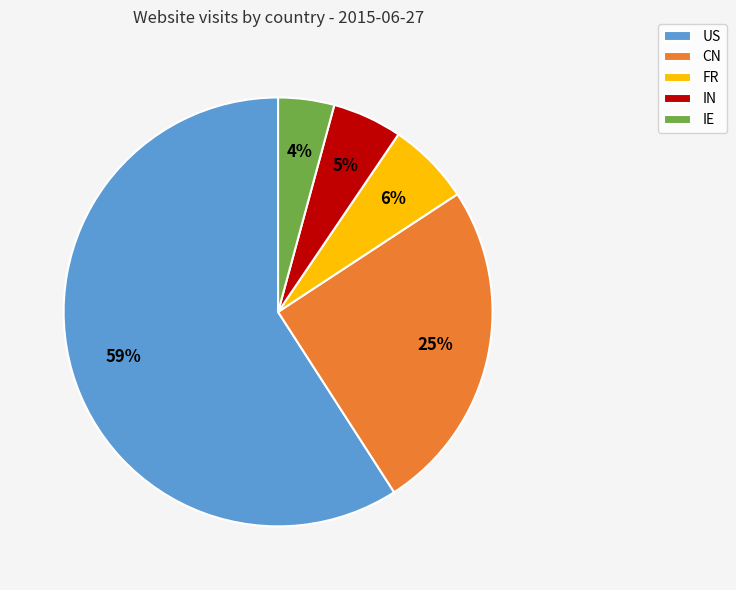

How many slices are in this pie chart?

5